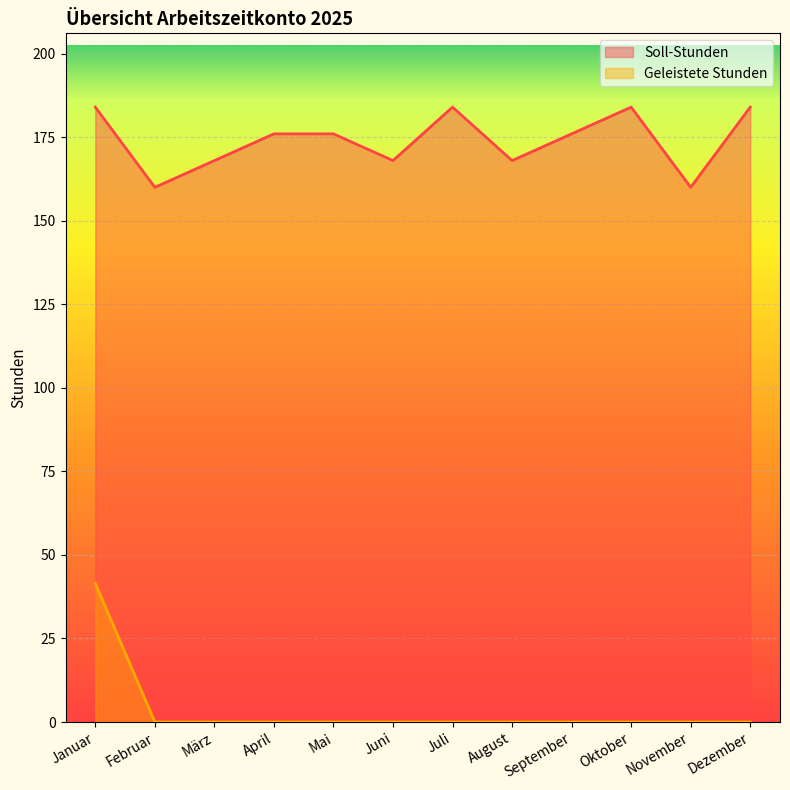

How many lines are shown in the chart?

2